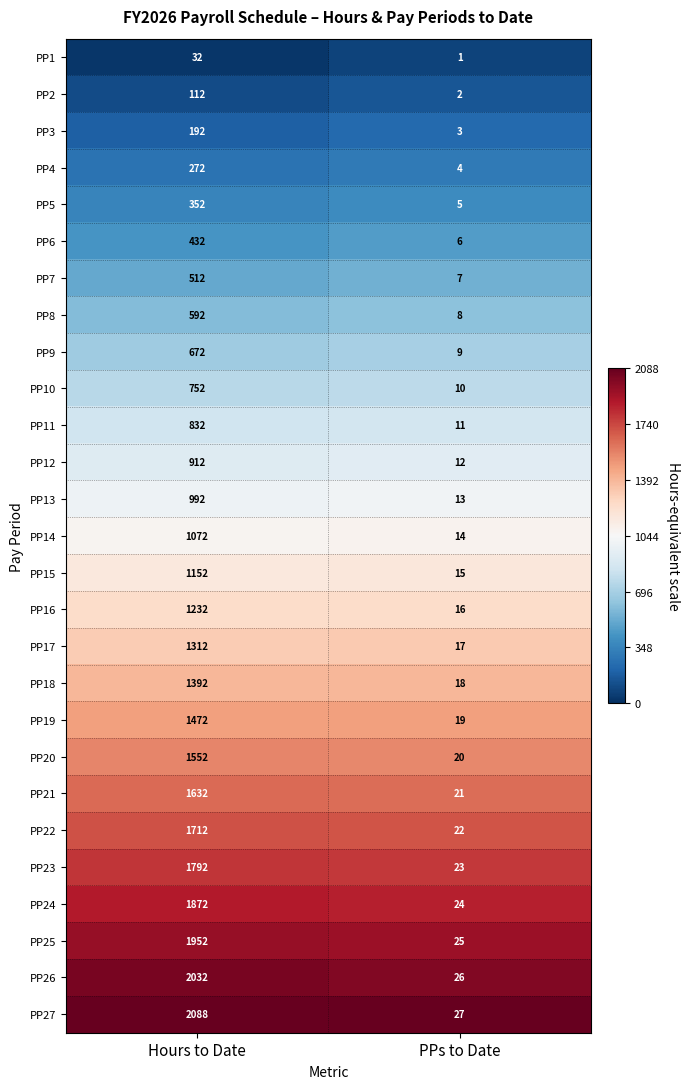

List the series in order of their peak value, lowest first.

PP1, PP2, PP3, PP4, PP5, PP6, PP7, PP8, PP9, PP10, PP11, PP12, PP13, PP14, PP15, PP16, PP17, PP18, PP19, PP20, PP21, PP22, PP23, PP24, PP25, PP26, PP27